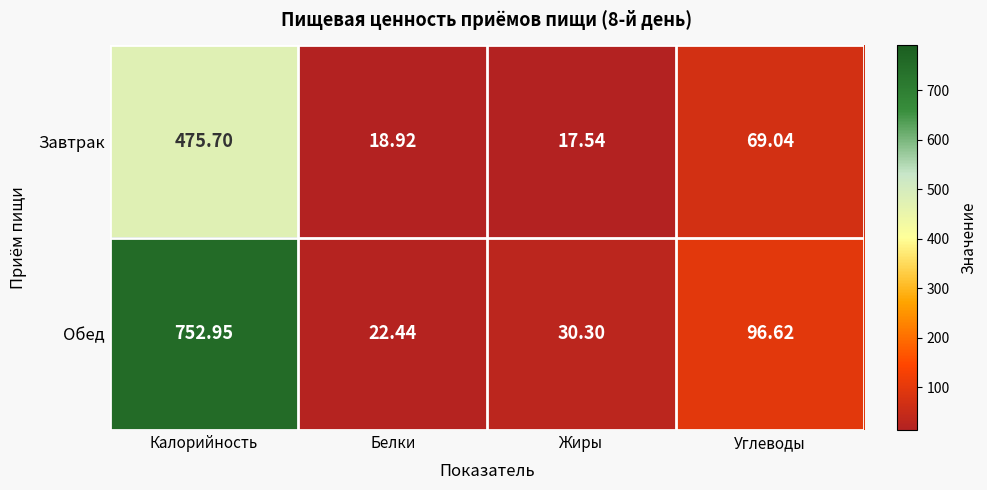

Which series has the largest range (max minus min)?

Обед